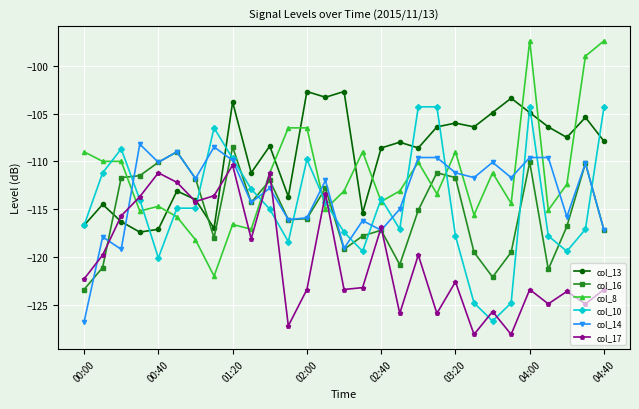

What is the greatest value displayed?

-97.4